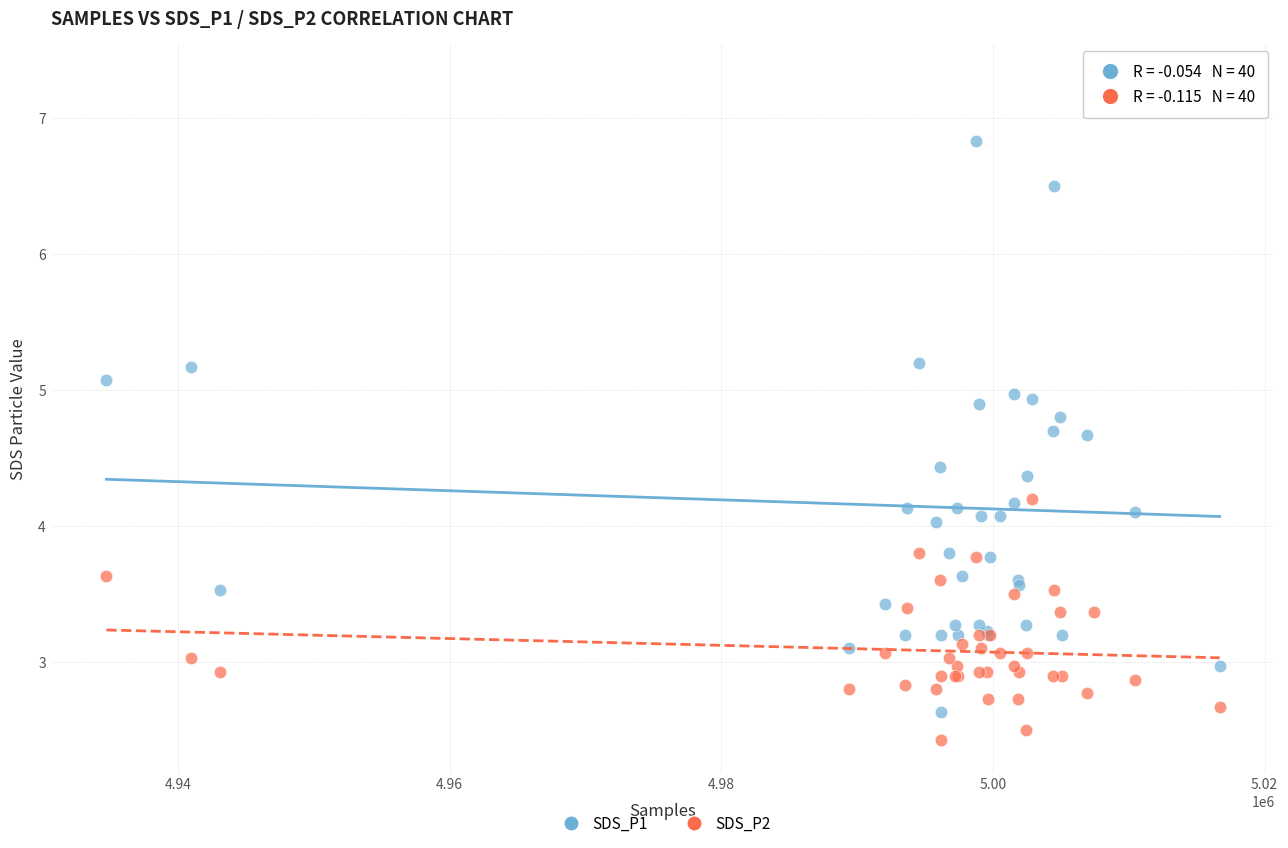

Which series contains the highest Y value?

SDS_P1